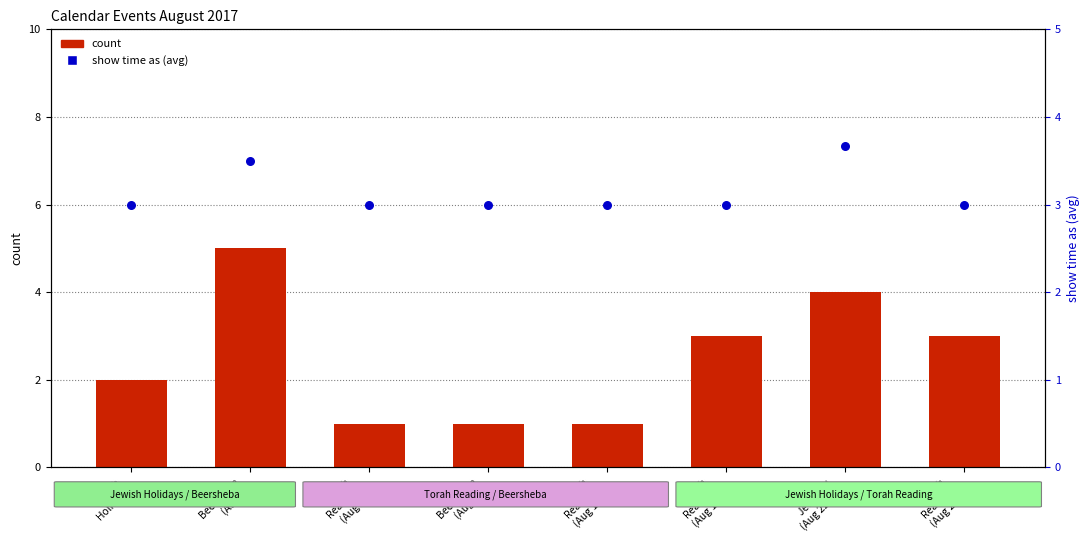

What is the total value across all series at Torah
Reading
(Aug 12)?

4.0